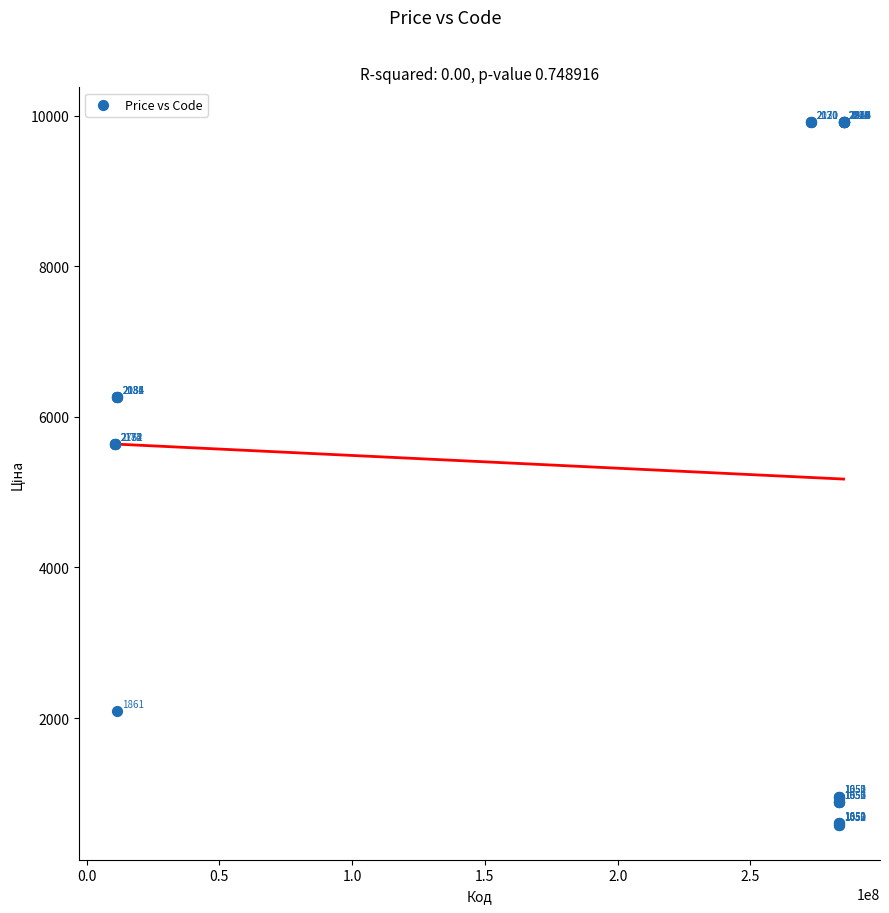

What Y value in the scatter plot is closest to 5246?

5636.0